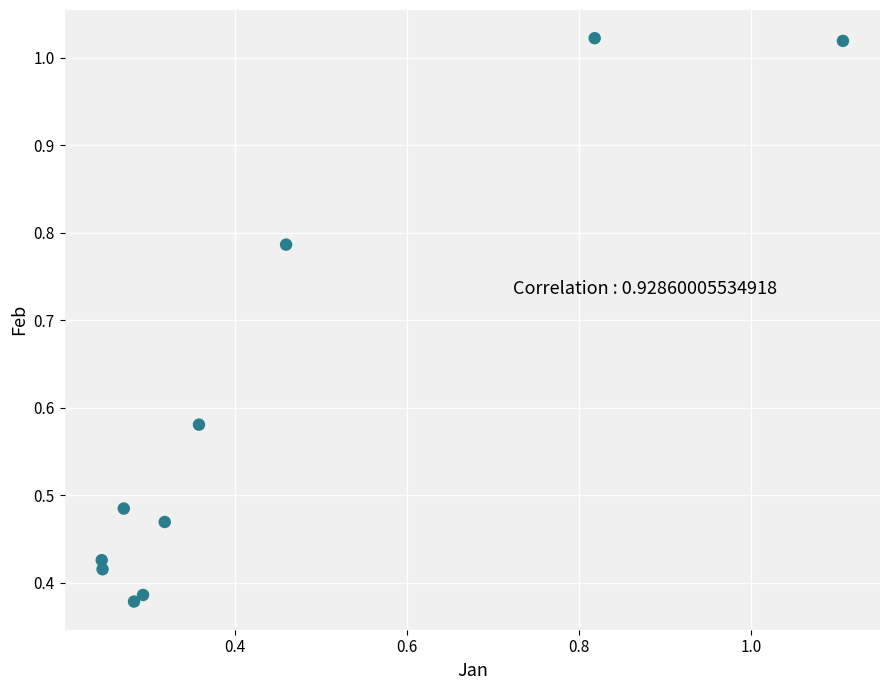

What is the range of X values (max minus min)?

0.9